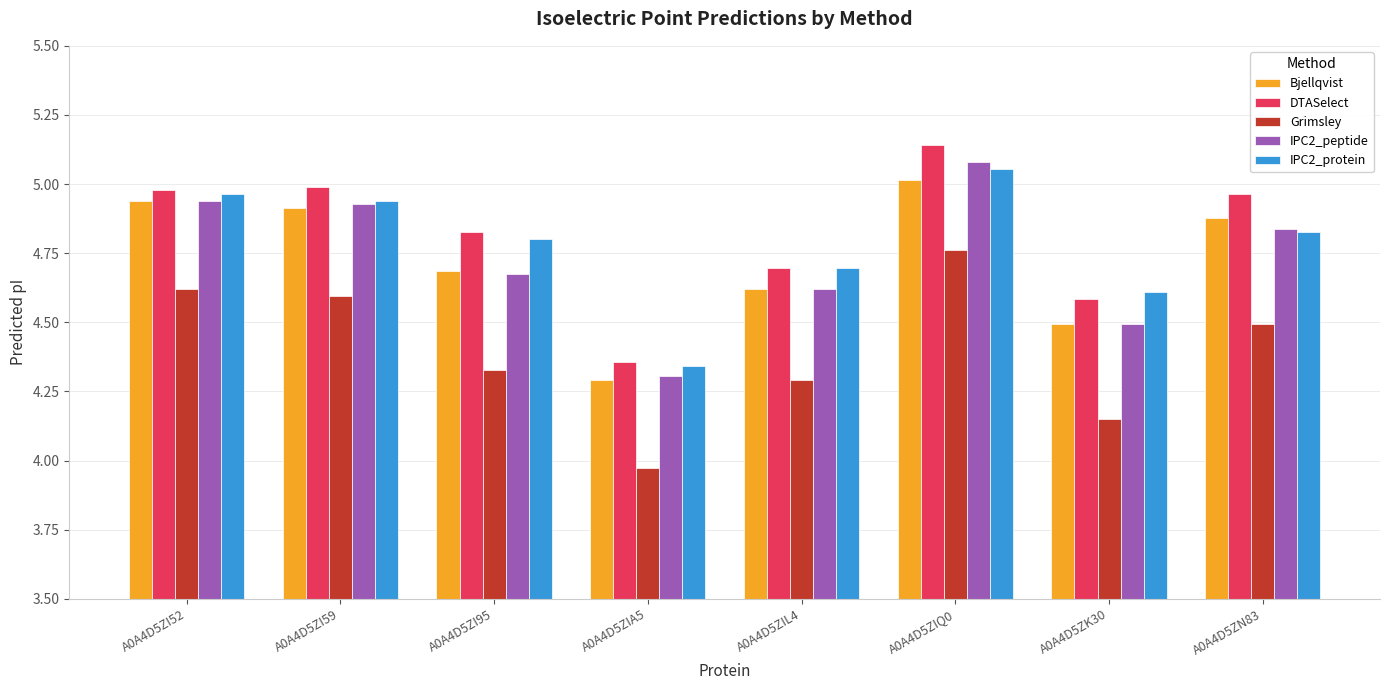

What is the label of the 6th bar from the right?

A0A4D5ZI95